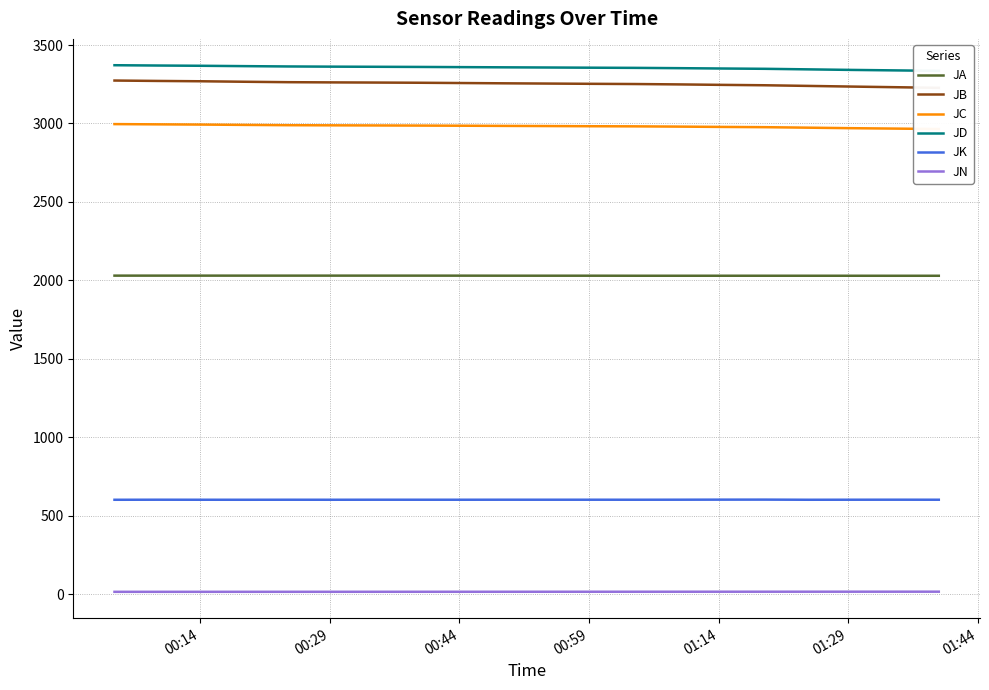

At how many categories does at least one series exceed 1808?

20